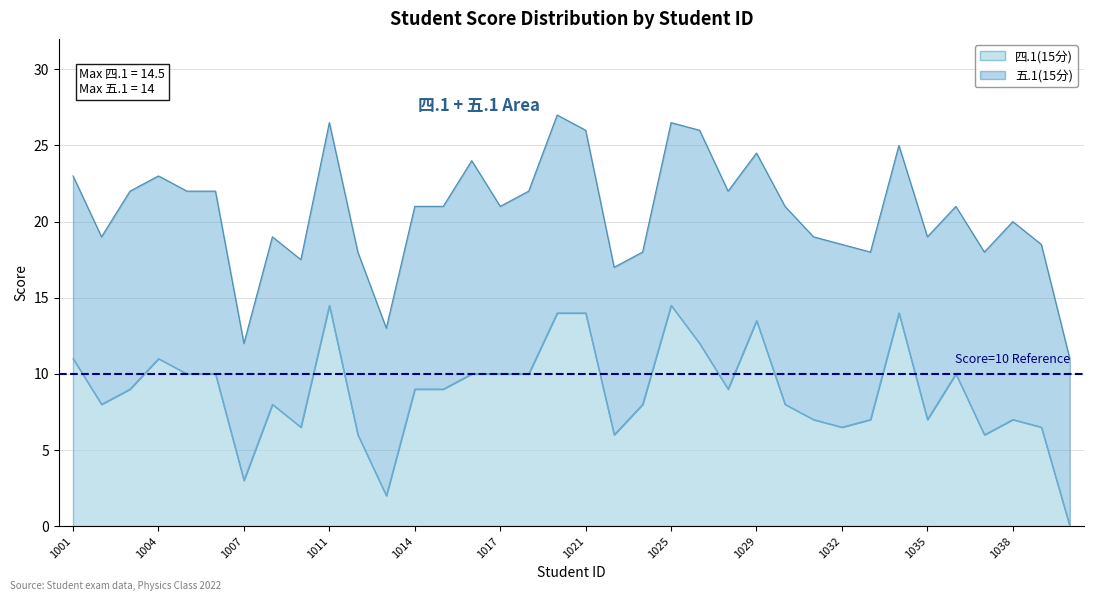

What is the sum of all values?

317.0